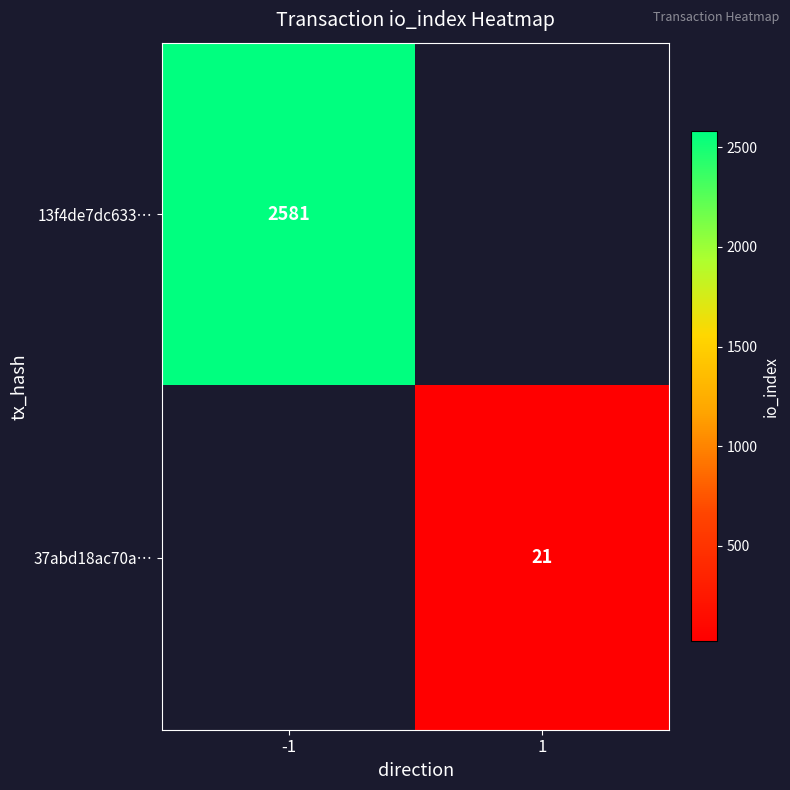

True or false: 13f4de7dc633… has a value of 3690 at -1.

False